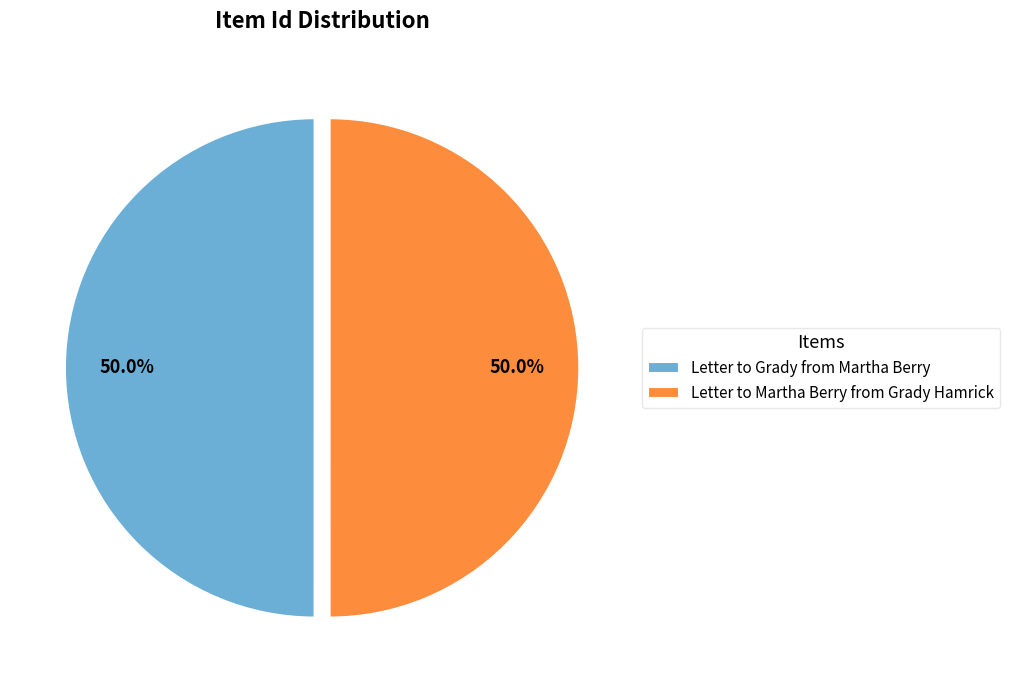

Do Letter to Martha Berry from Grady Hamrick and Letter to Grady from Martha Berry together represent more than half of the pie?

Yes